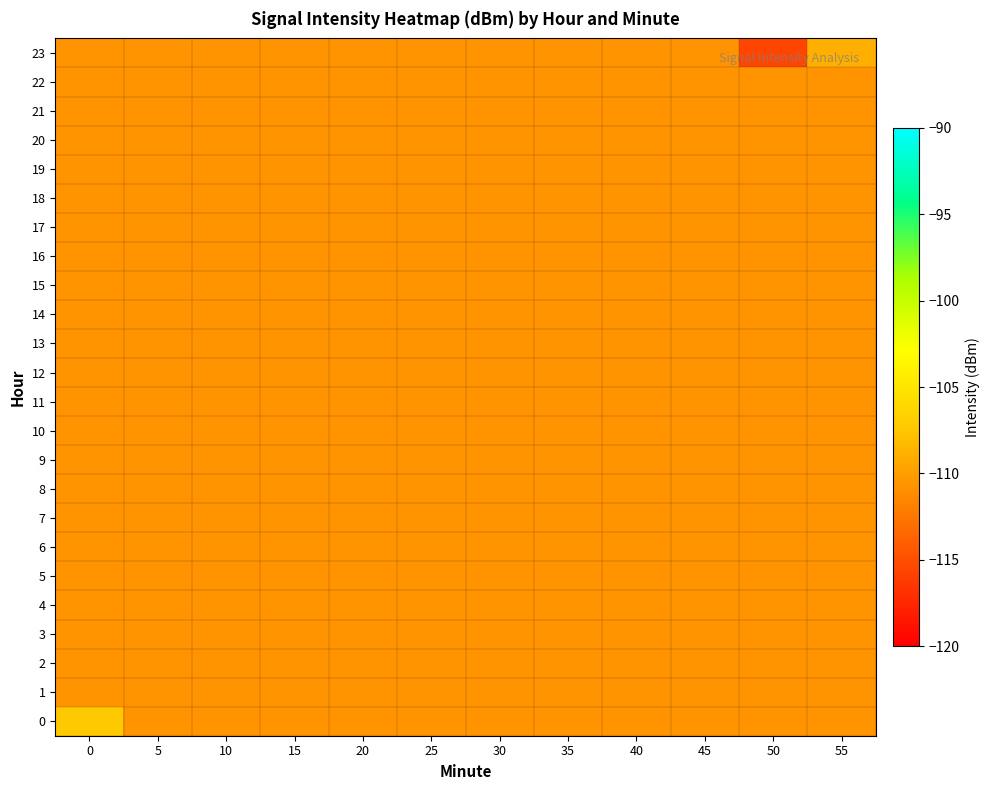

What is the difference between the highest and lowest values at 55?

1.7